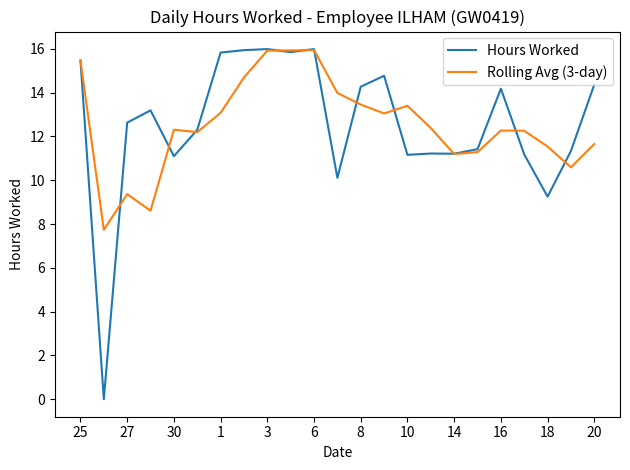

What is the highest value of the Rolling Avg (3-day) series?

15.9